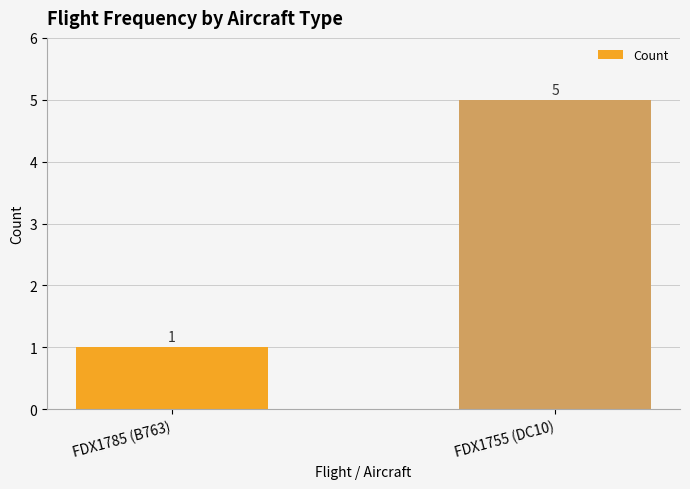

List the labels in order of value, smallest first.

FDX1785 (B763), FDX1755 (DC10)